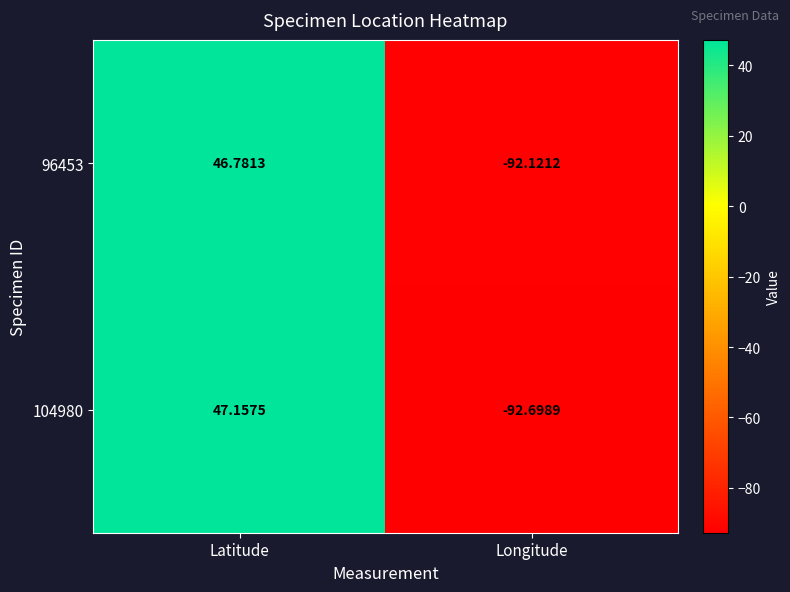

At which label is 96453 closest to -22?

Latitude